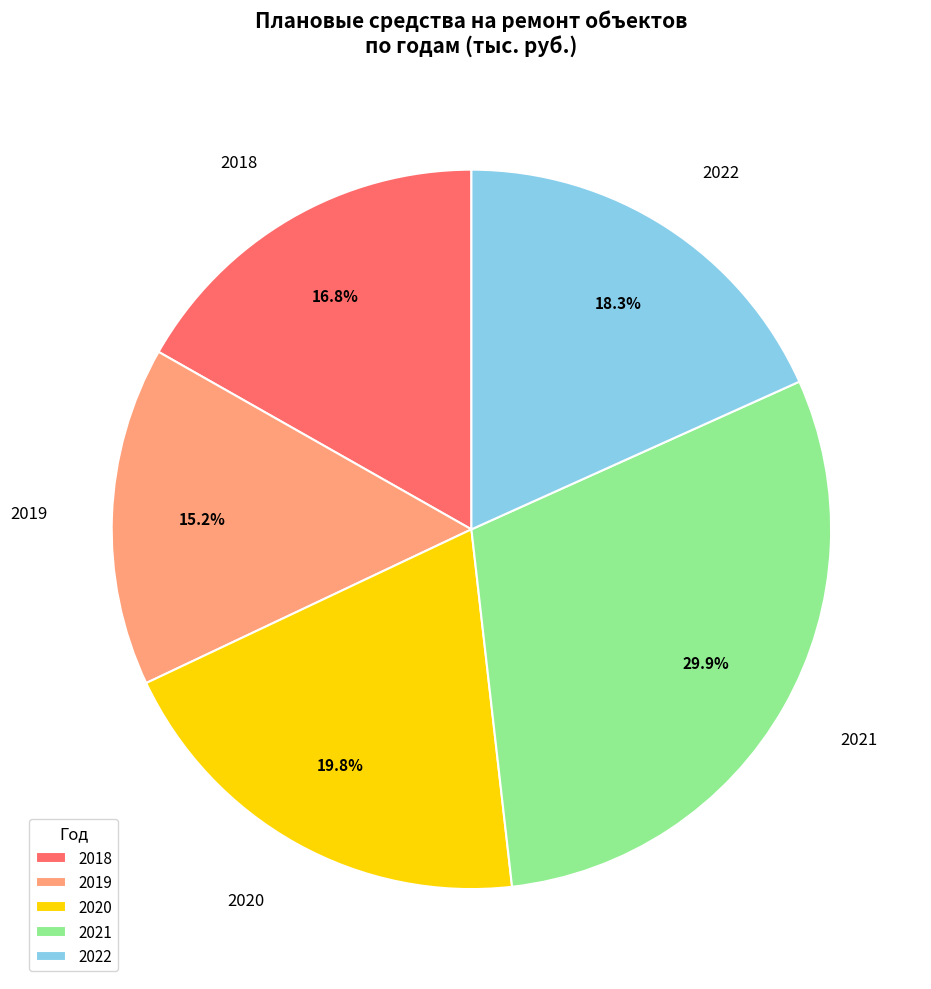

True or false: 2018 accounts for 17% of the total.

True